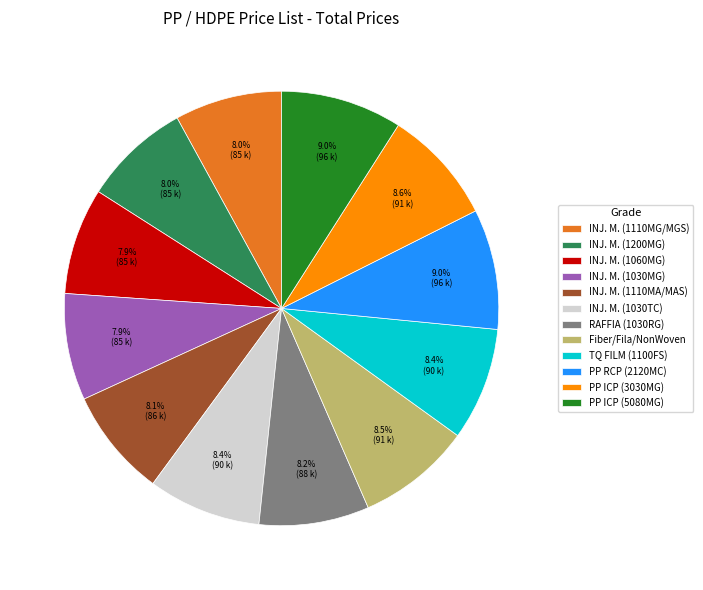

What is the ratio of the value at PP ICP (5080MG) to the value at Fiber/Fila/NonWoven?

1.1